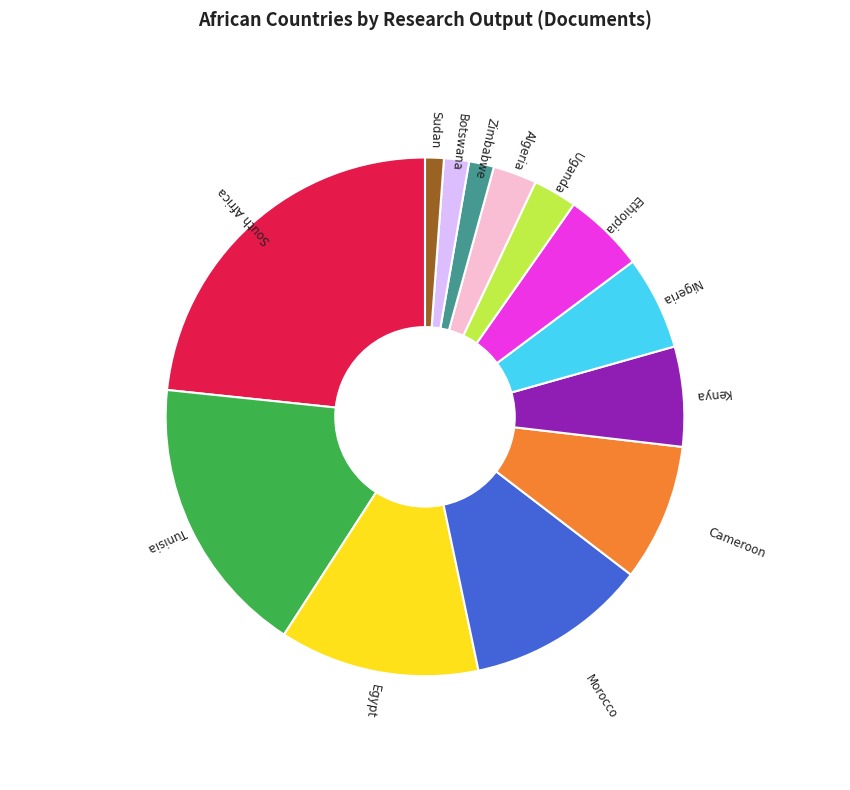

How many slices are in this pie chart?

13